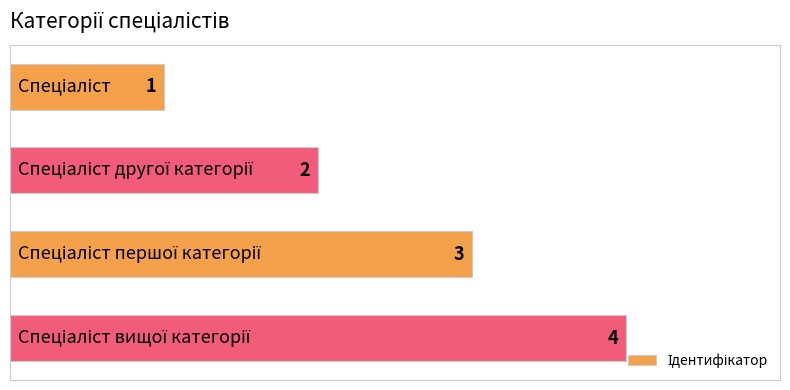

How many values are between 2 and 4?

3